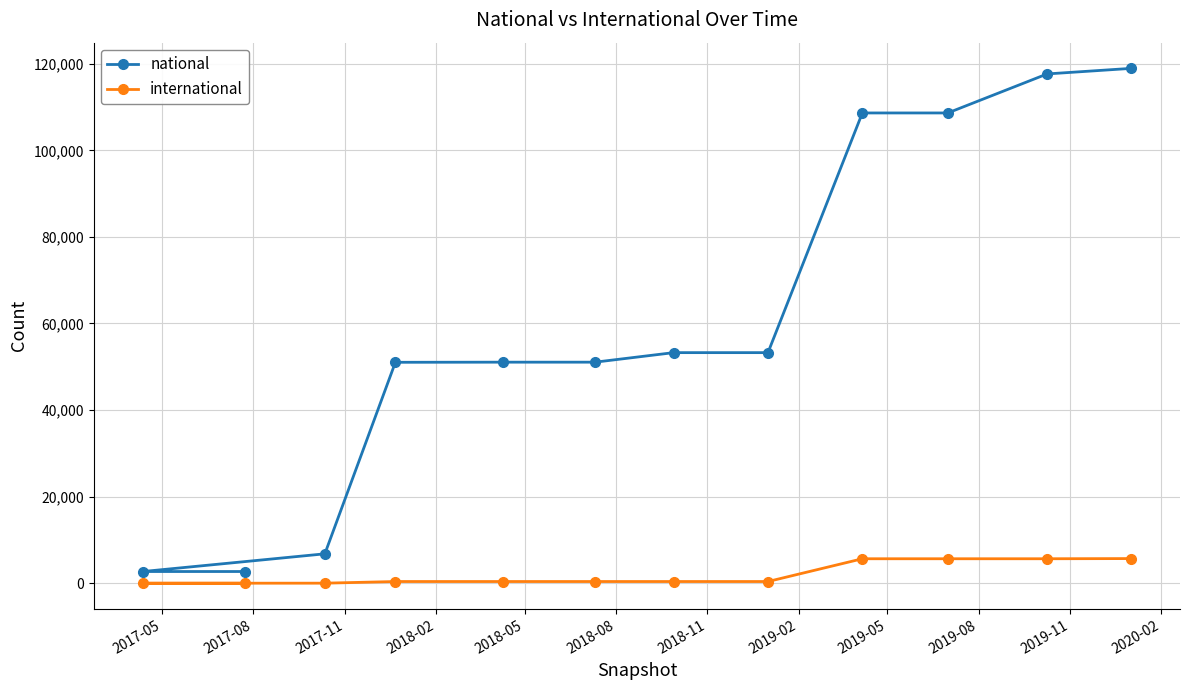

What is the minimum value for national?

2707